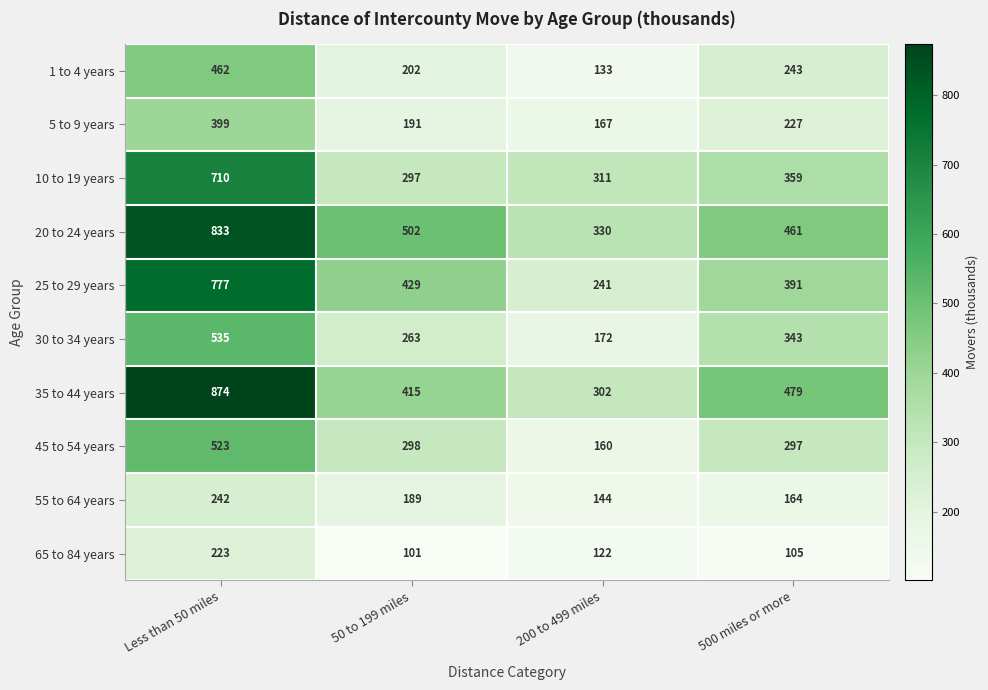

List the series in order of their peak value, lowest first.

65 to 84 years, 55 to 64 years, 5 to 9 years, 1 to 4 years, 45 to 54 years, 30 to 34 years, 10 to 19 years, 25 to 29 years, 20 to 24 years, 35 to 44 years